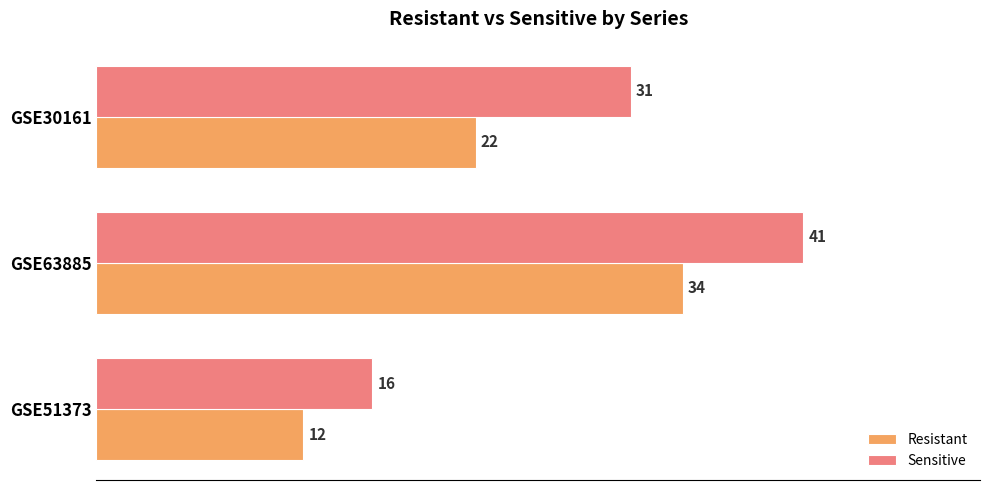

How many Sensitive values are between 16 and 41?

3